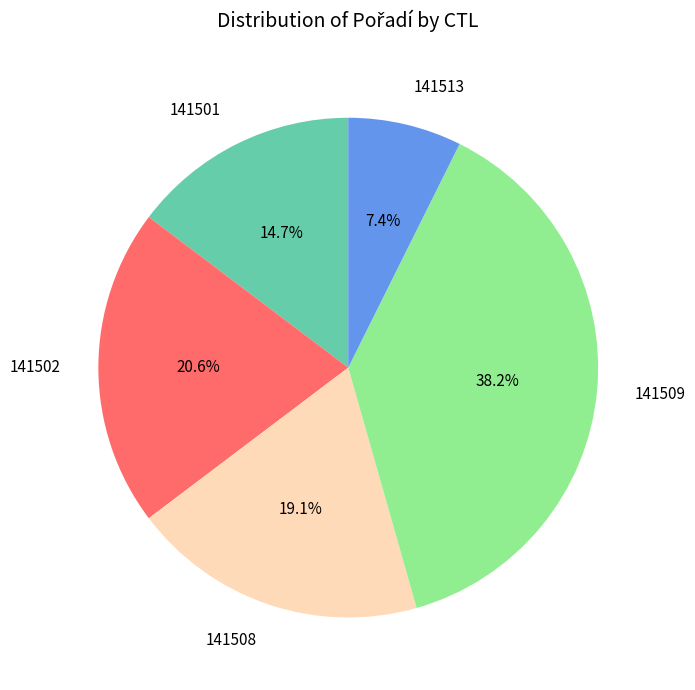

Is it true that 141508 is 6% of the pie?

False